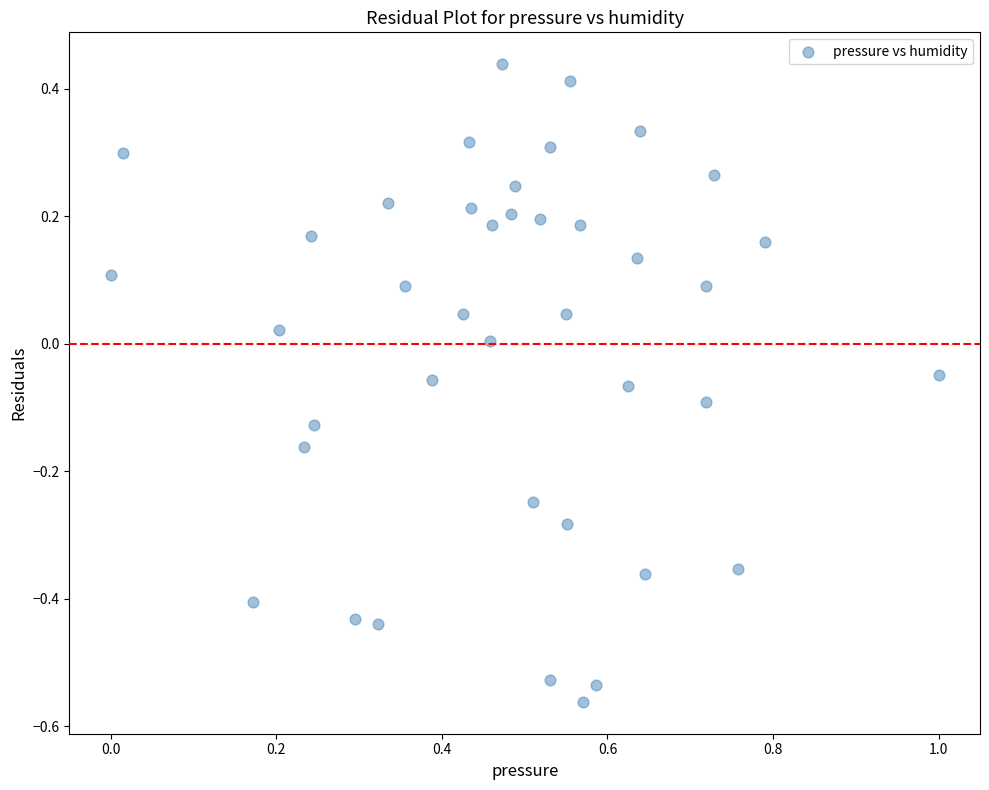

What is the range of X values (max minus min)?

1.0